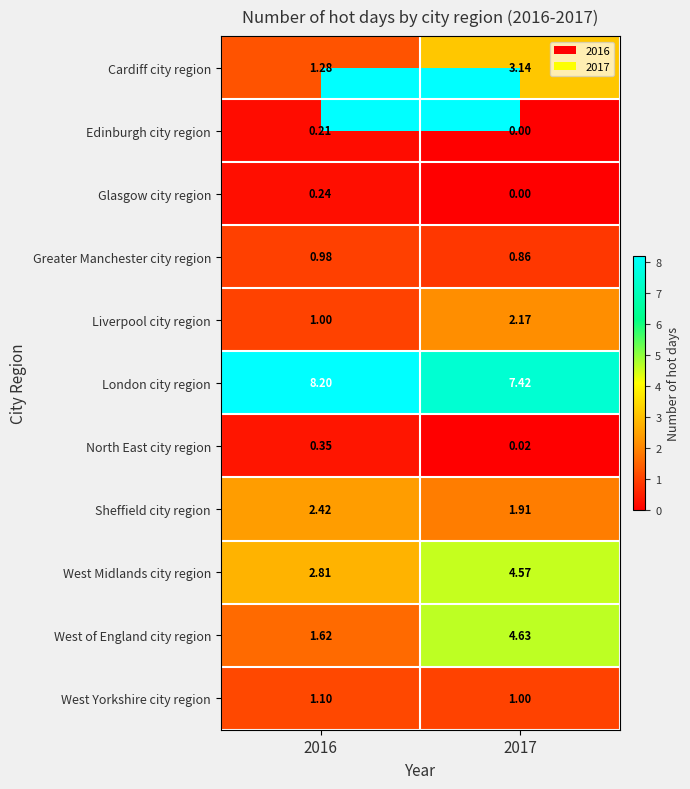

Rank the series by their maximum value, from highest to lowest.

London city region, West of England city region, West Midlands city region, Cardiff city region, Sheffield city region, Liverpool city region, West Yorkshire city region, Greater Manchester city region, North East city region, Glasgow city region, Edinburgh city region